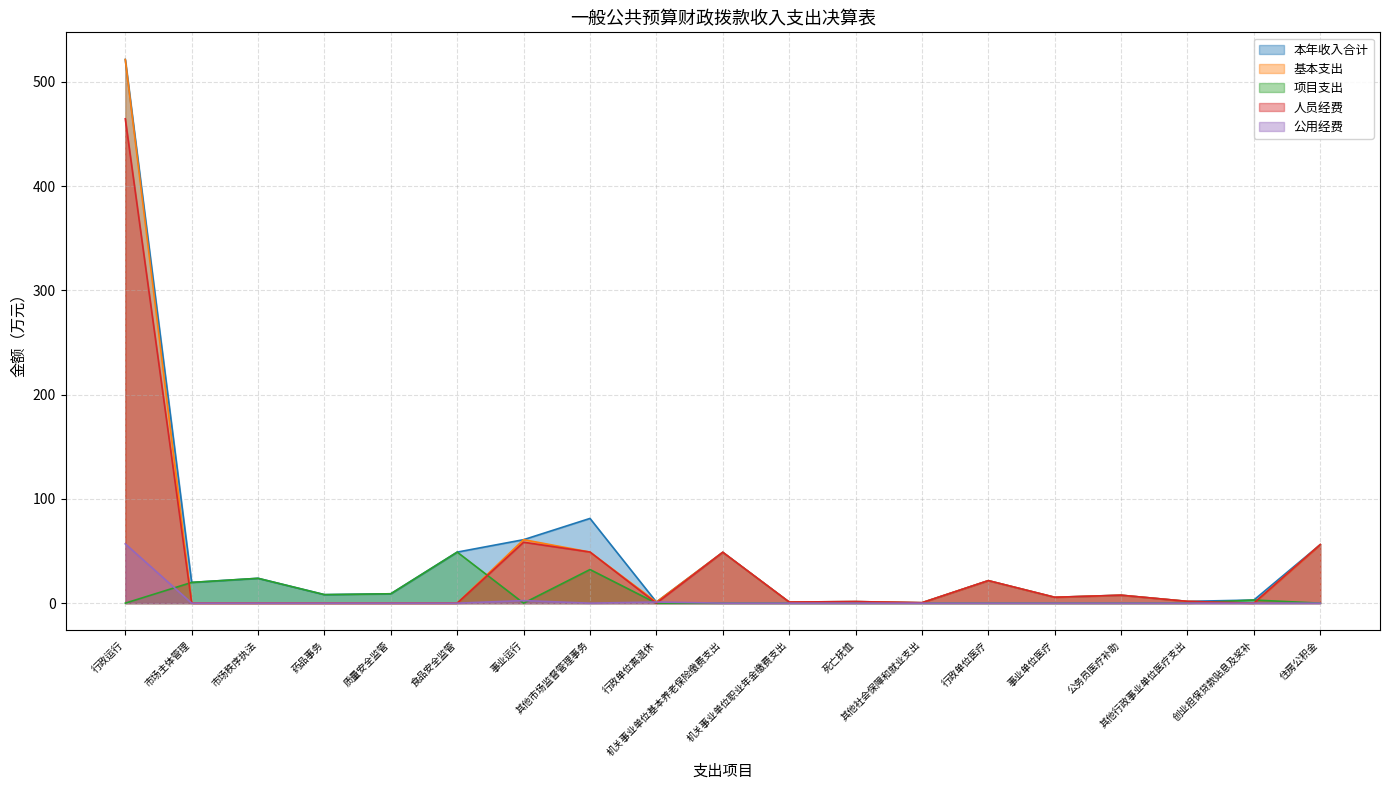

Where is the first local maximum for 公用经费?

事业运行